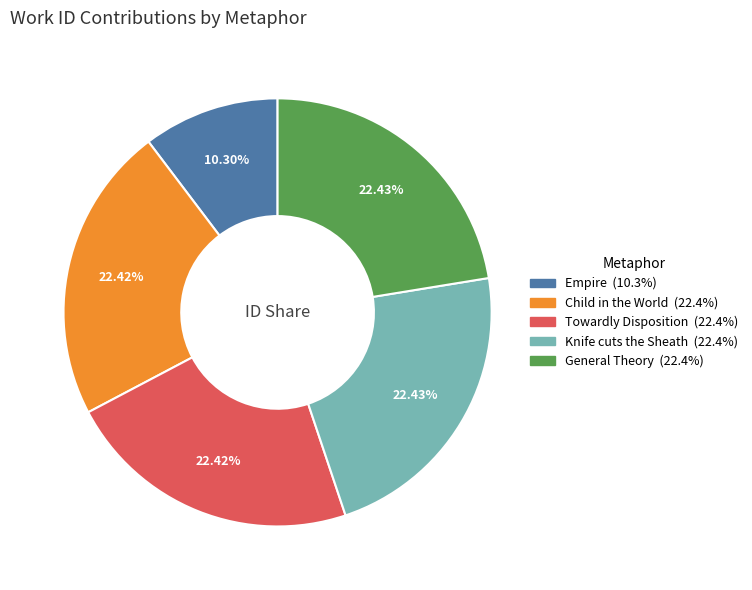

Is it true that Knife cuts the Sheath is 22% of the pie?

True